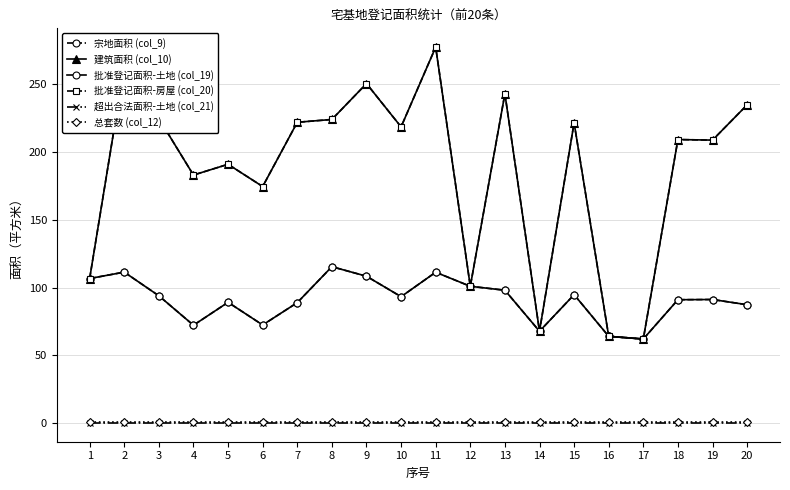

At which category is the sum across all series the highest?

11